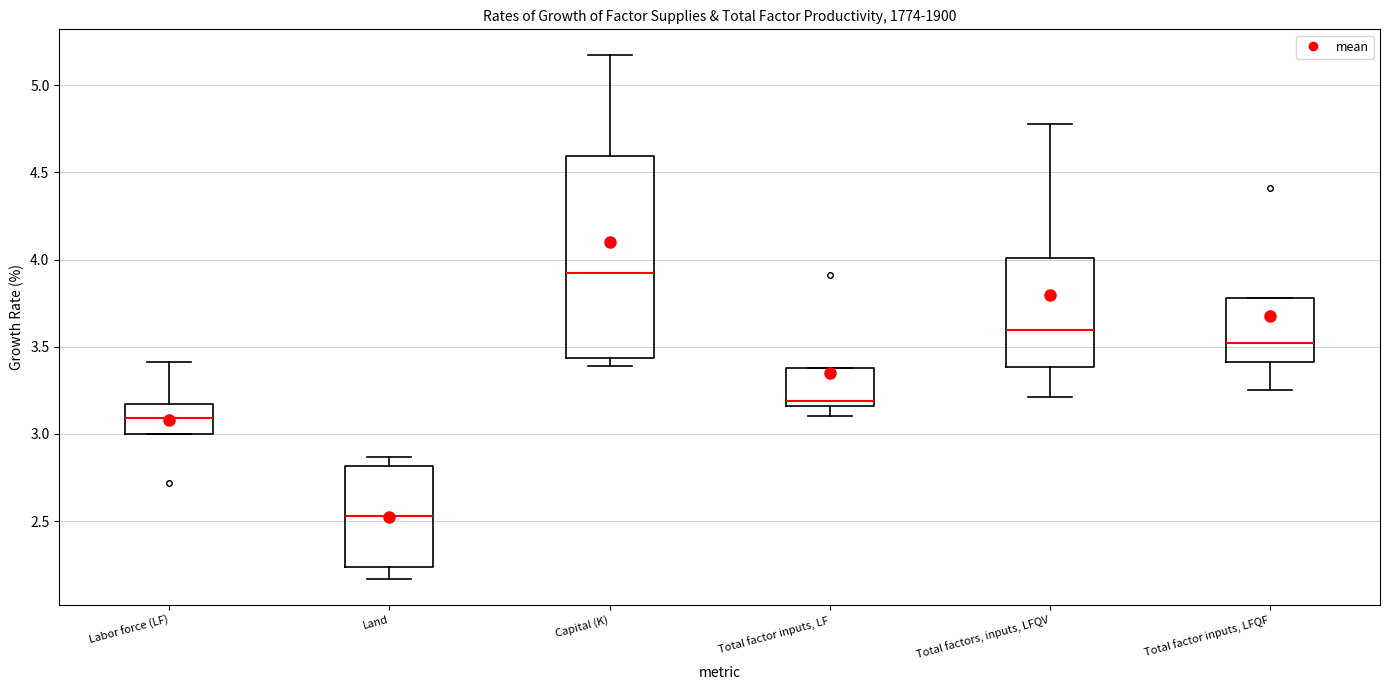

Comparing the boxes themselves (not the whiskers), which one is the tallest?

Capital (K)